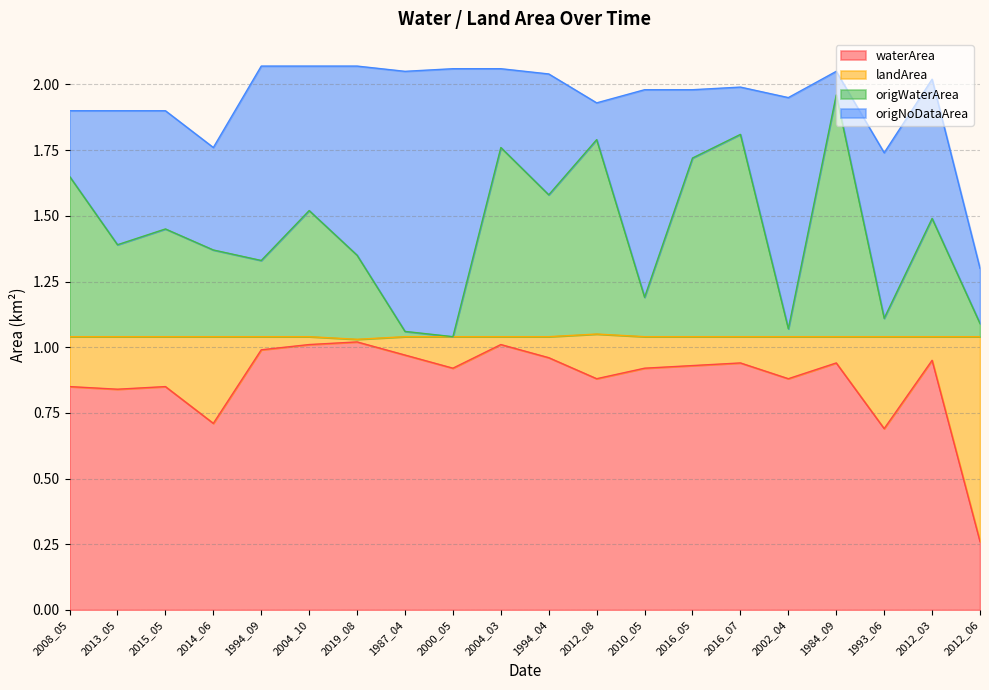

What are all the series names shown in the legend?

waterArea, landArea, origWaterArea, origNoDataArea